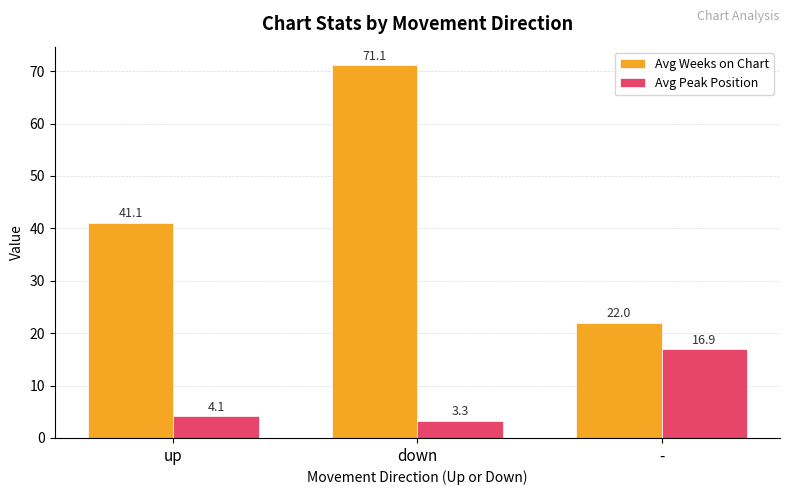

Is the value of Avg Weeks on Chart at up greater than the value of Avg Peak Position at down?

Yes